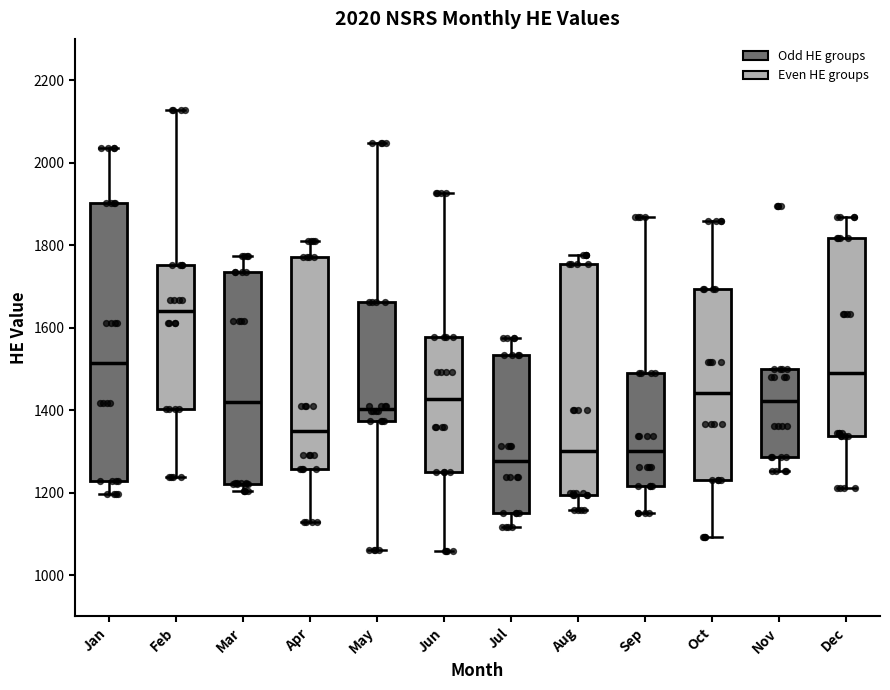

Which box's median line is the highest?

Feb